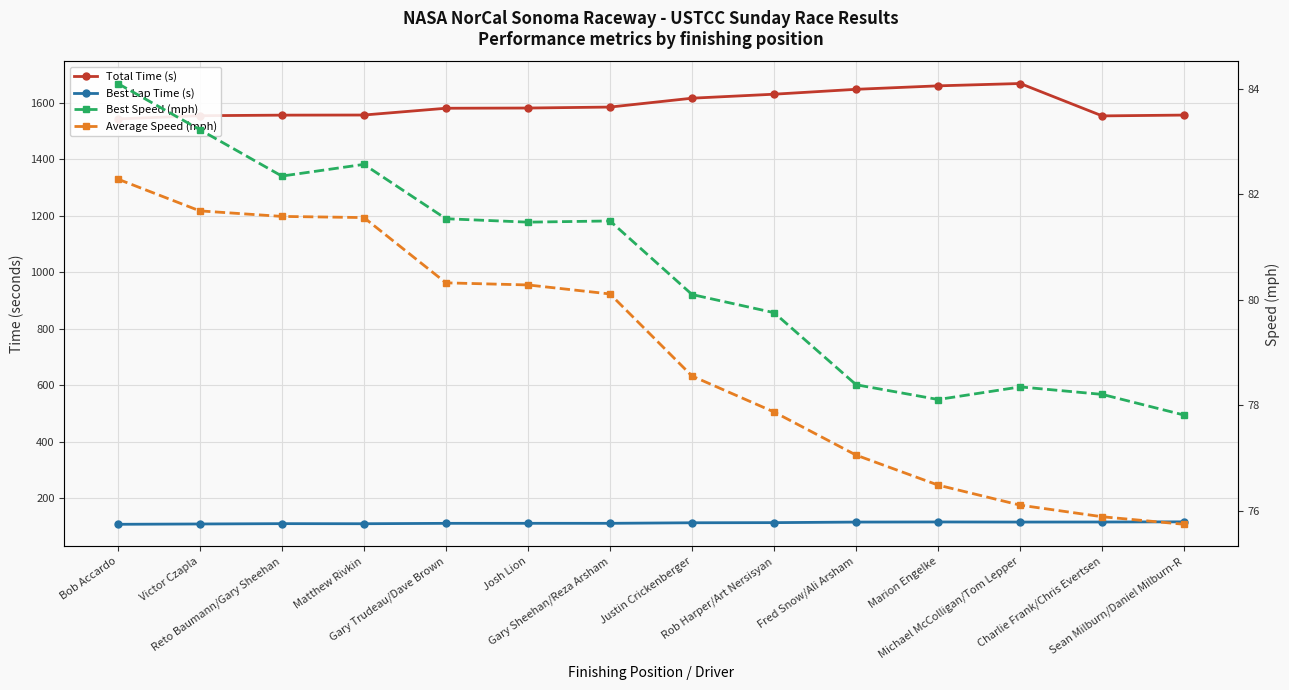

True or false: Average Speed (mph) has a value of 24.5 at Rob Harper/Art Nersisyan.

False